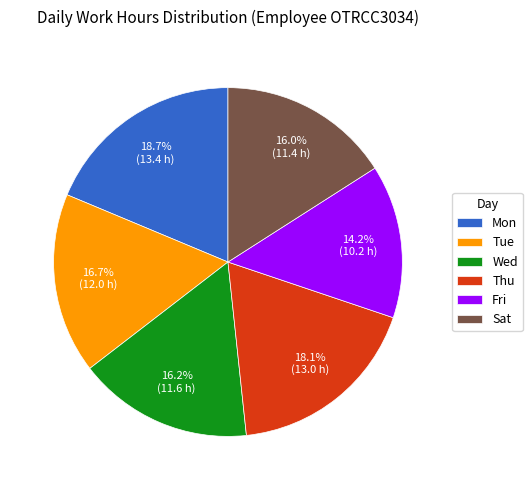

What portion of the pie excludes Wed?

83.8%